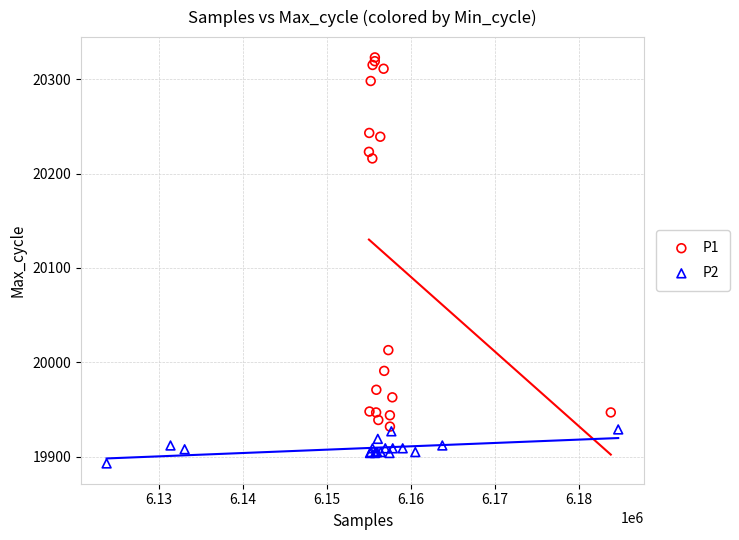

Which series reaches the minimum Y coordinate?

P2